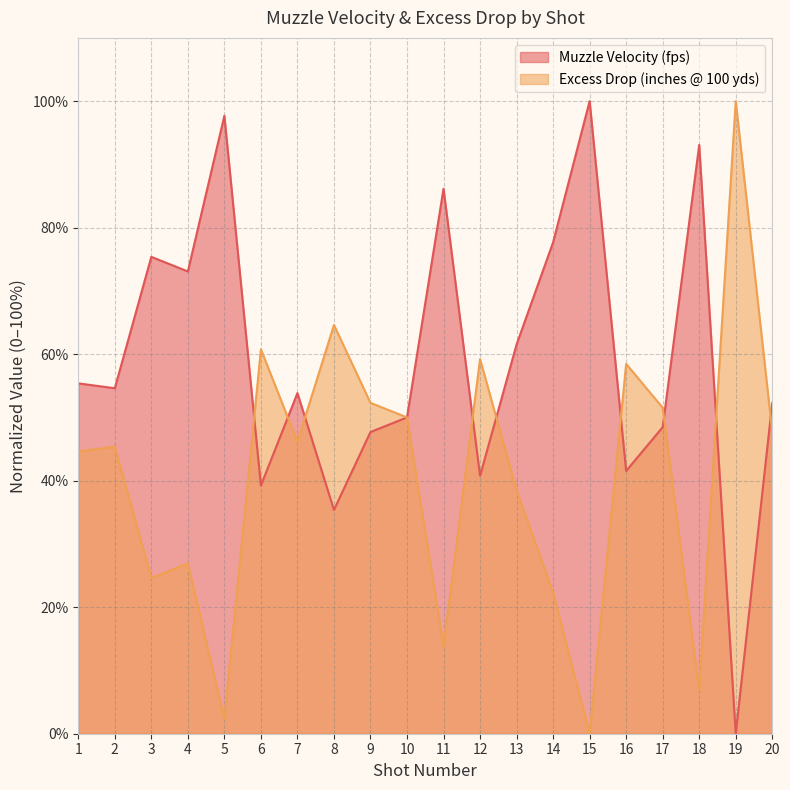

List the labels in order of Excess Drop (inches @ 100 yds) value, smallest first.

15, 5, 18, 11, 14, 3, 4, 13, 1, 2, 7, 20, 10, 17, 9, 16, 12, 6, 8, 19